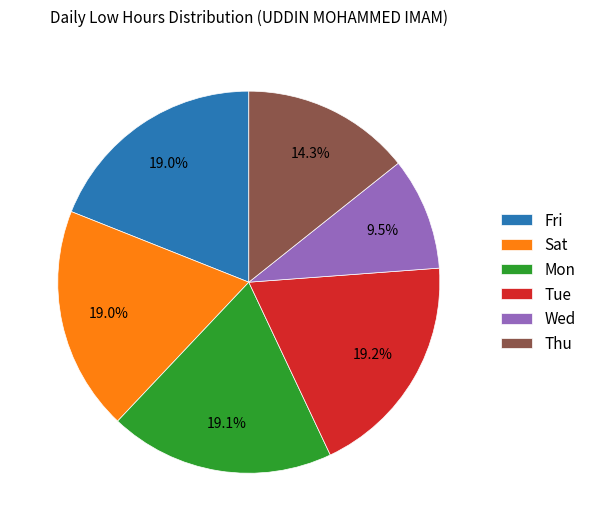

What is the ratio of the value at Tue to the value at Fri?

1.0